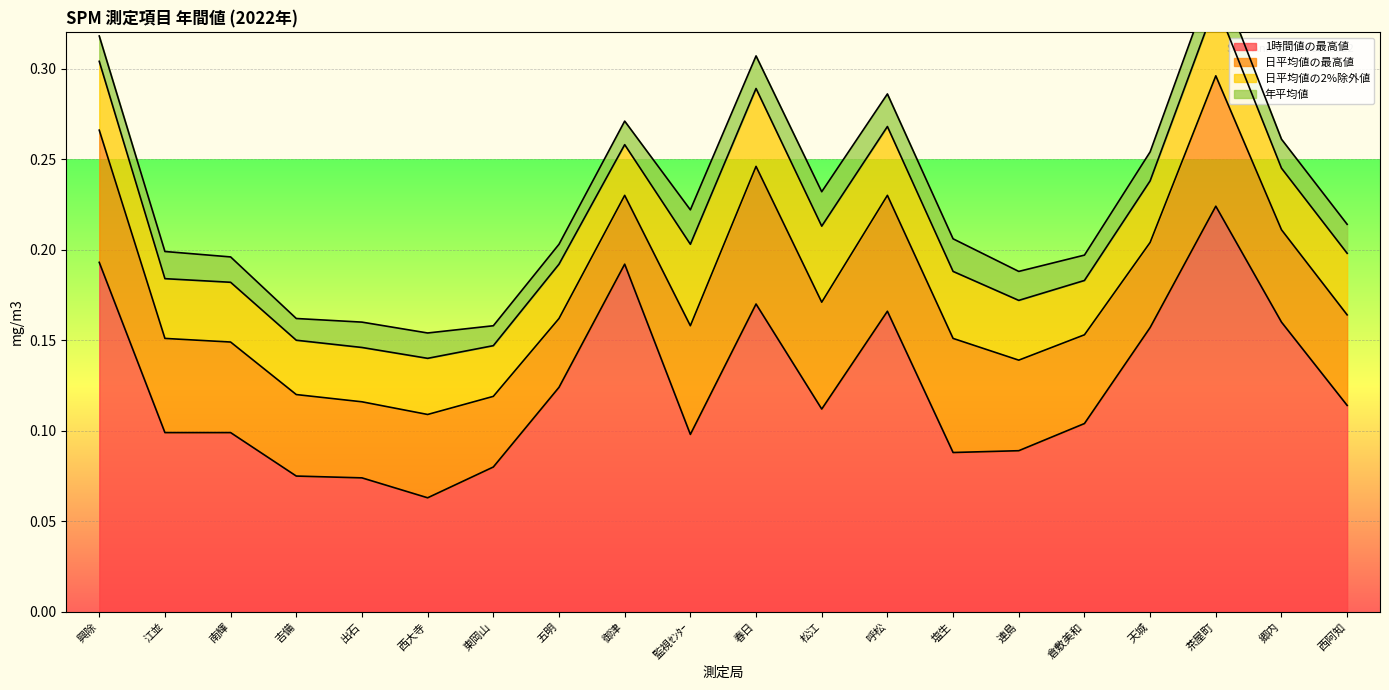

Rank the series by their maximum value, from lowest to highest.

年平均値, 日平均値の2%除外値, 日平均値の最高値, 1時間値の最高値